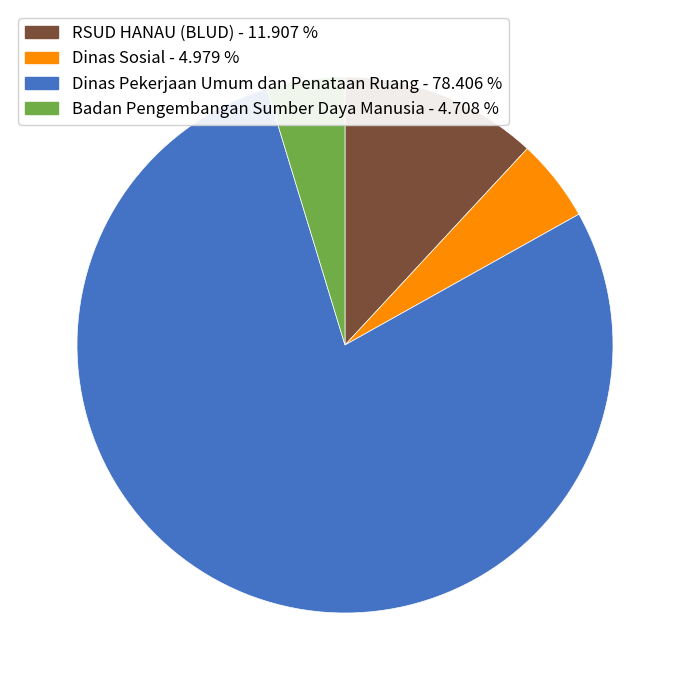

Which category has the biggest portion of the pie?

Dinas Pekerjaan Umum dan Penataan Ruang - 78.406 %